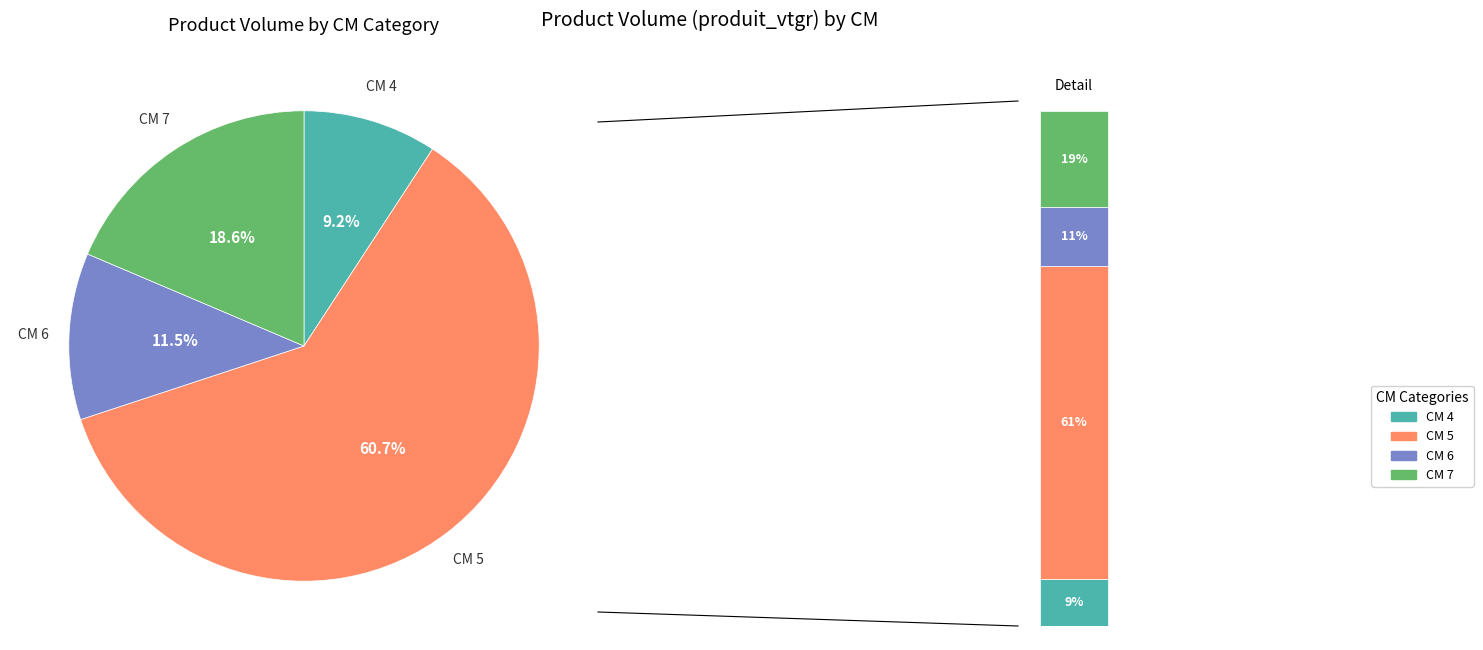

Does 6 represent more than half of the total?

No